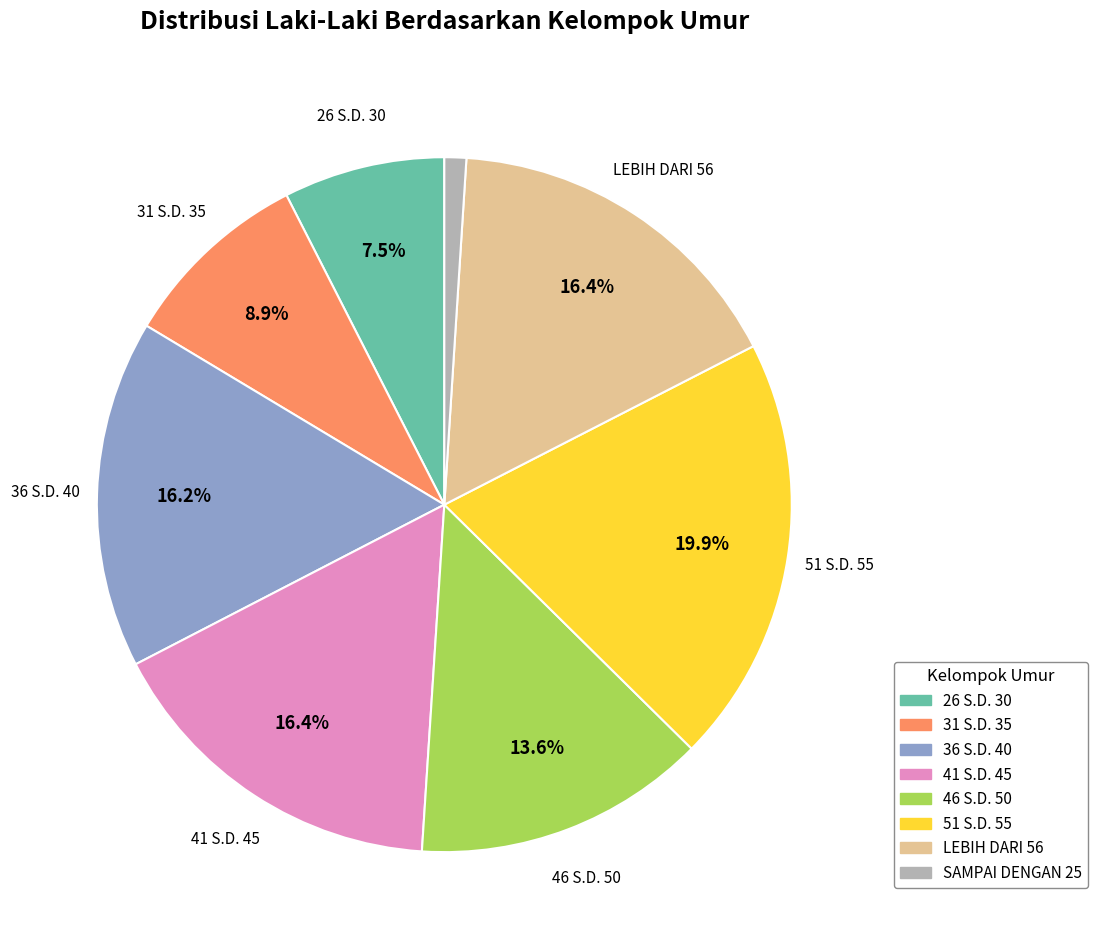

Which category has the biggest portion of the pie?

51 S.D. 55